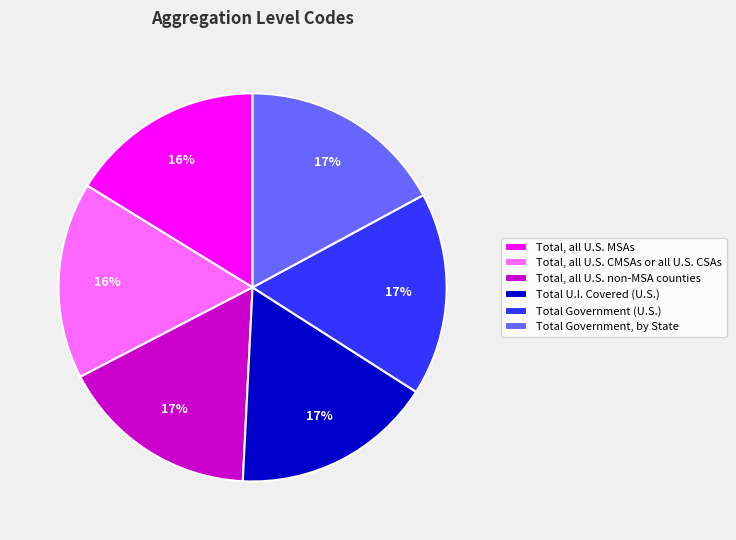

Is there any slice that represents more than half of the pie?

No